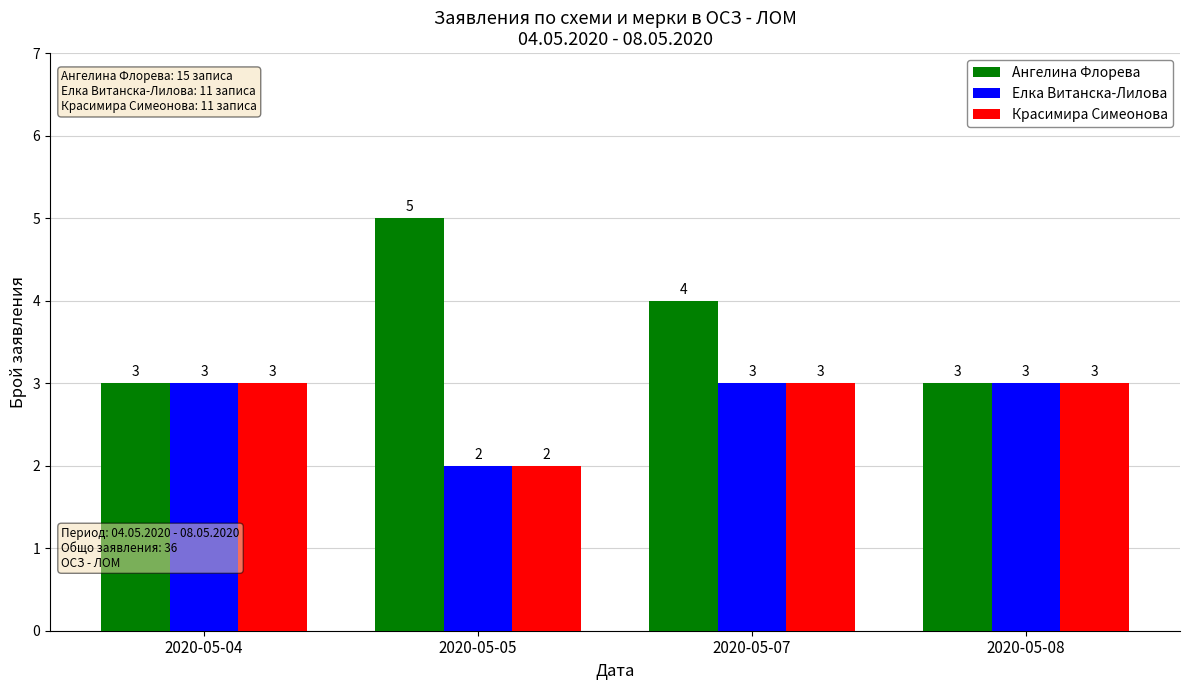

What is the average value of the Елка Витанска-Лилова series?

3